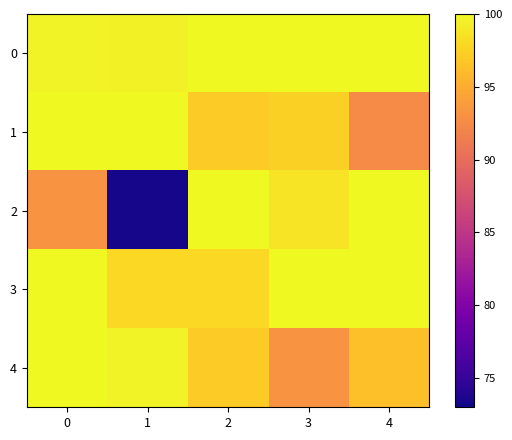

Reading left to right, extract all data points from this chart.

0: 0=99.6	1=99.5	2=100.0	3=100.0	4=100.0
1: 0=100.0	1=100.0	2=97.0	3=97.4	4=92.6
2: 0=93.2	1=73.4	2=100.0	3=98.7	4=100.0
3: 0=100.0	1=98.0	2=98.0	3=100.0	4=100.0
4: 0=100.0	1=99.6	2=97.0	3=93.2	4=96.4